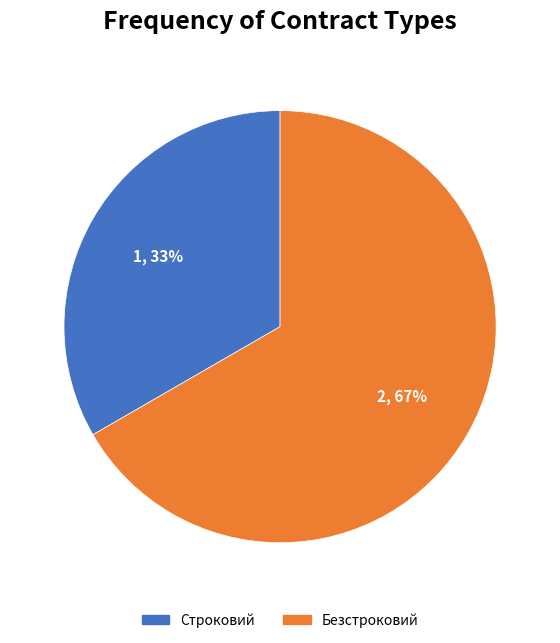

What is the ratio of the value at Безстроковий to the value at Строковий?

2.0